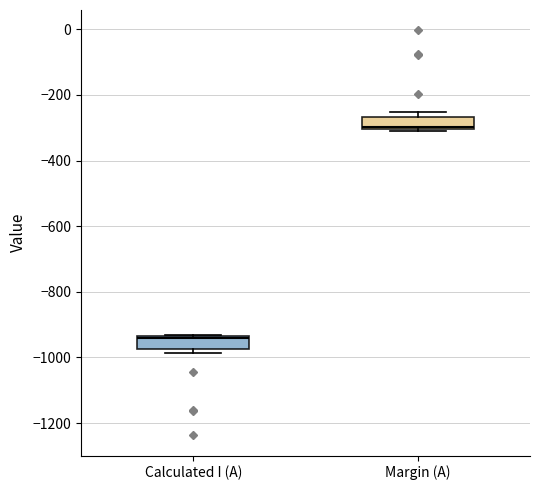

Reading left to right, transcribe this box plot: for each box, give where its median line is, the range the box spans, and where its two whiskers end, as read against the y-axis. The values are not printed on the chart, so give them approximately, as read against the axis.

Calculated I (A): median -940, box -980 to -940, whiskers -980 (just below the box's lower edge) to -940
Margin (A): median -300, box -300 to -260, whiskers -300 to -260 (just above the box's upper edge)